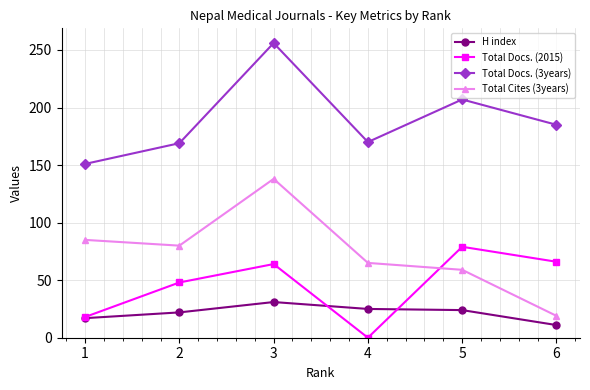

How many lines are shown in the chart?

4